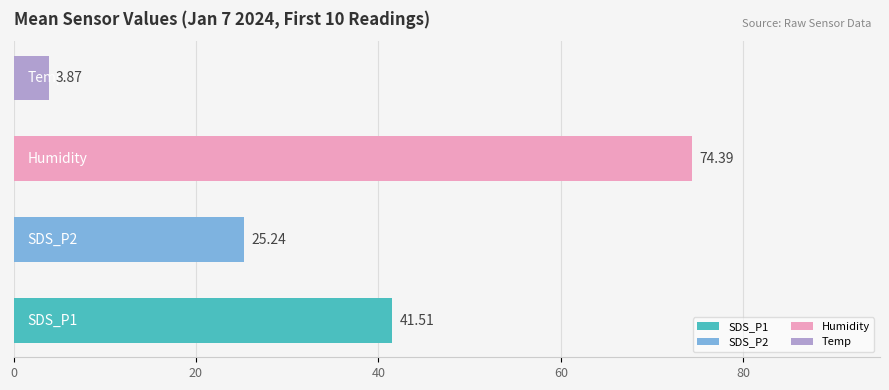

What is the difference between the maximum and minimum values?

70.5